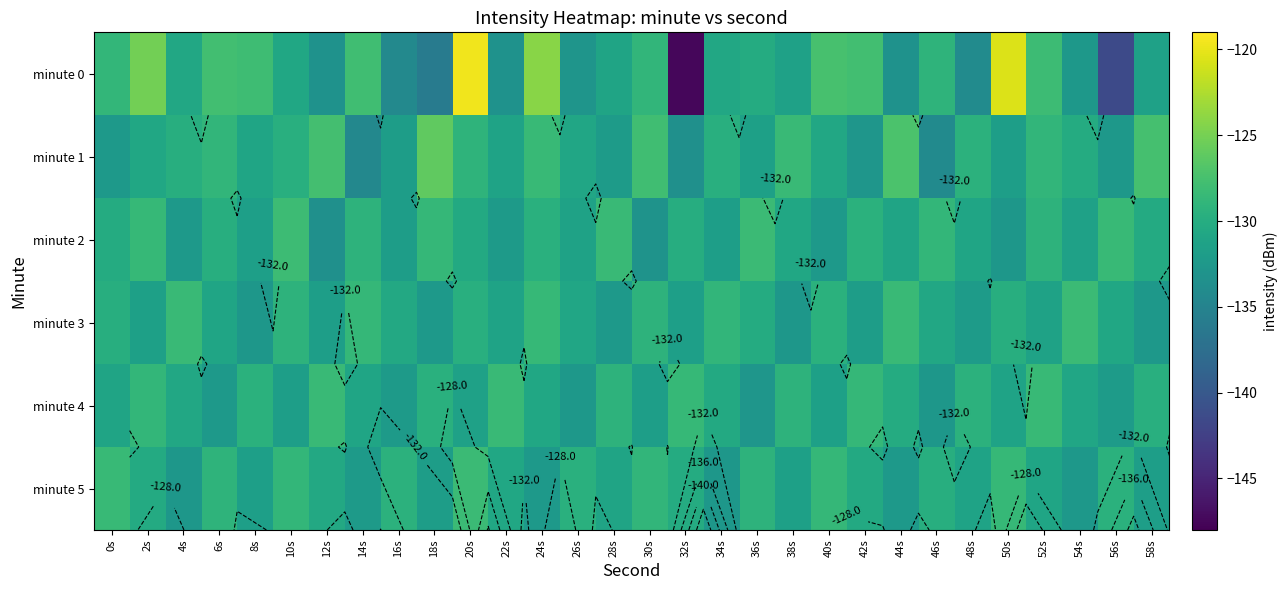

What is the difference between the maximum and minimum values in the minute 1 series?

8.4